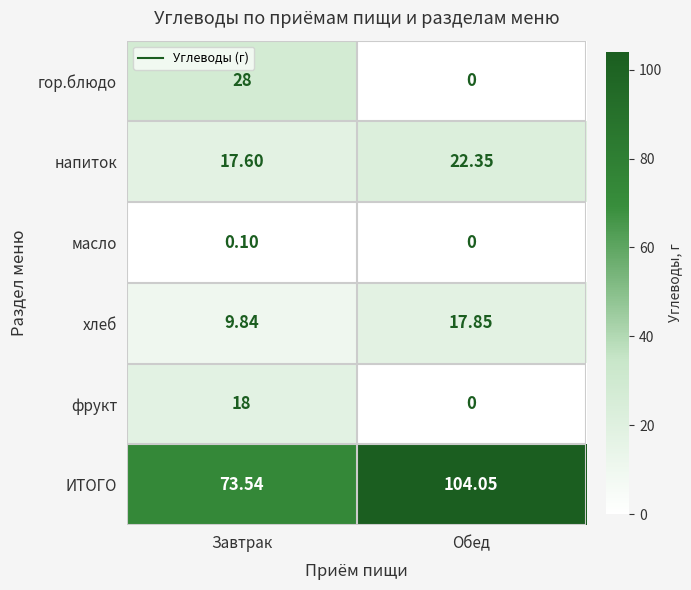

Which category has the highest value in the напиток series?

Обед